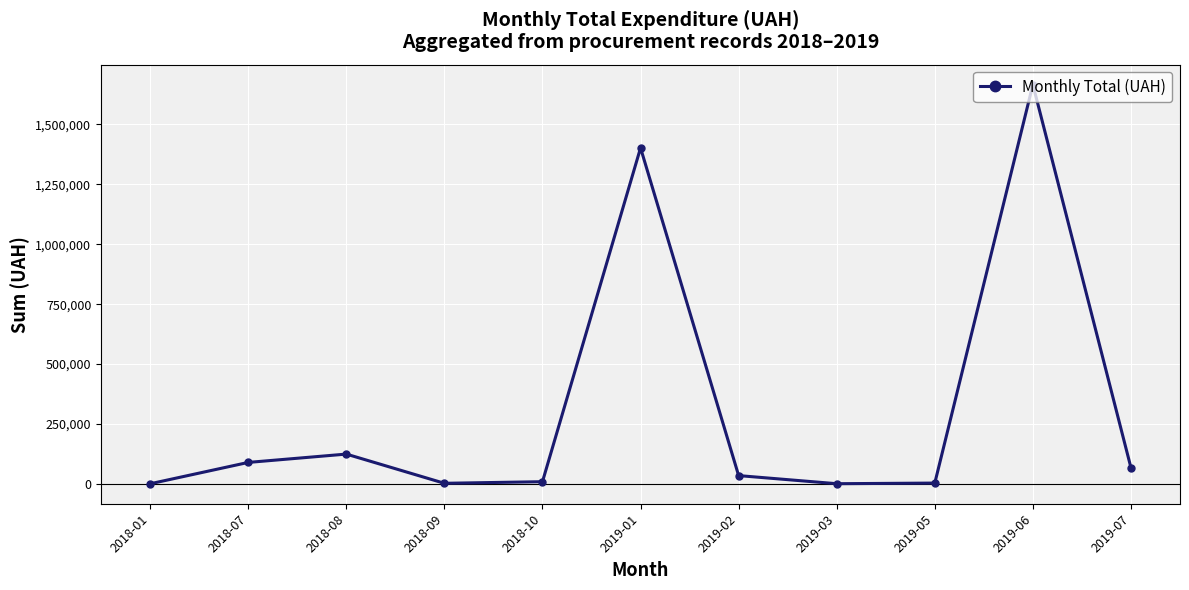

What position from the right is 2018-08?

9